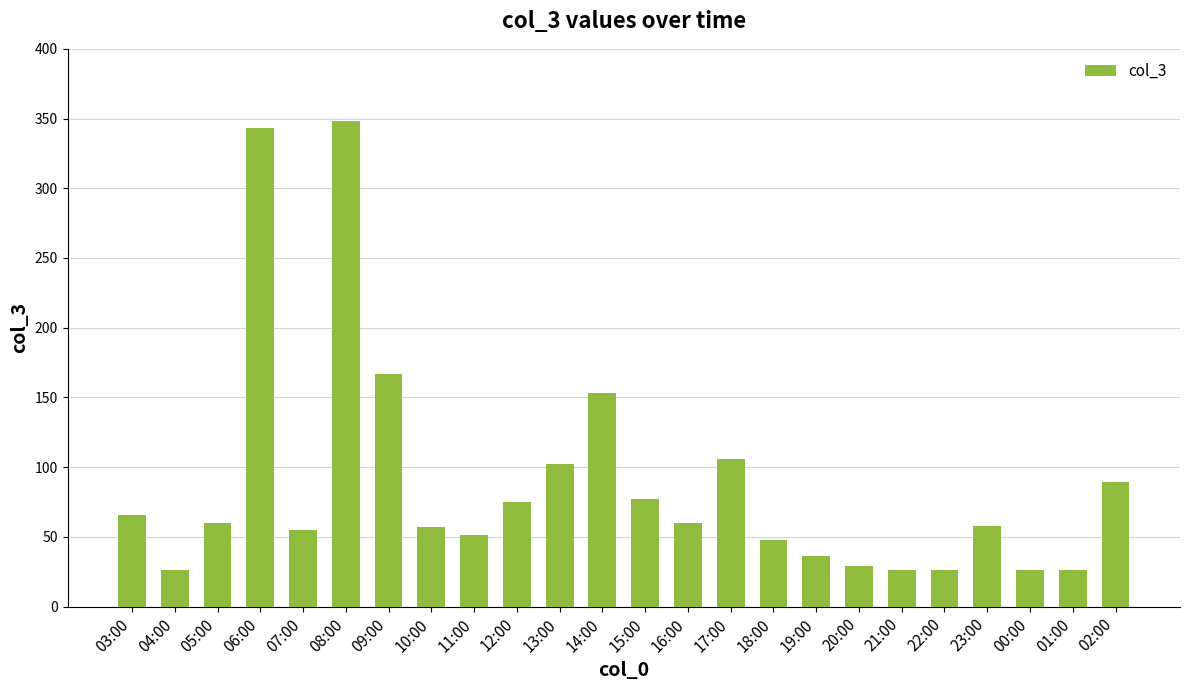

How many bars are there in total?

24